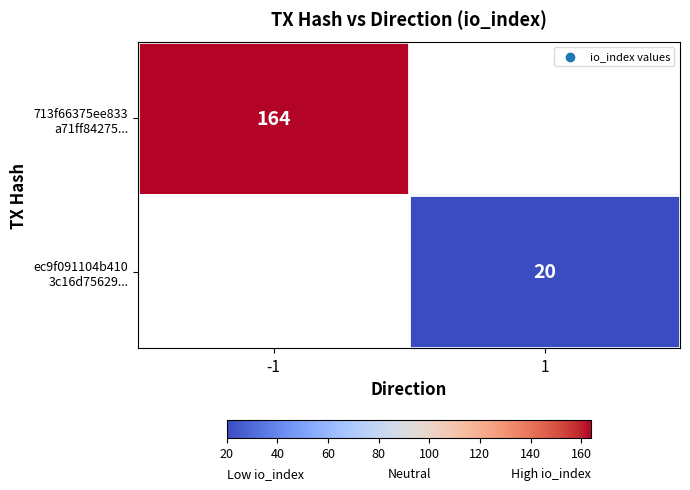

Which has a higher value, 1 or -1?

-1